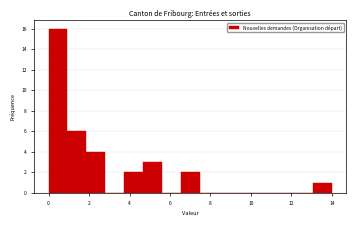

Reading left to right, list every bar in this chart as the range it spans on the x-axis followed by its height. Neither the bar edges nor the heights are printed on the chart, so give them approximately, as read against the axes.

0.0 to 1.0: 16
1.0 to 1.8: 6
1.8 to 2.8: 4
2.8 to 3.8: 0
3.8 to 4.6: 2
4.6 to 5.6: 3
5.6 to 6.6: 0
6.6 to 7.4: 2
7.4 to 8.4: 0
8.4 to 9.4: 0
9.4 to 10.2: 0
10.2 to 11.2: 0
11.2 to 12.2: 0
12.2 to 13.0: 0
13.0 to 14.0: 1